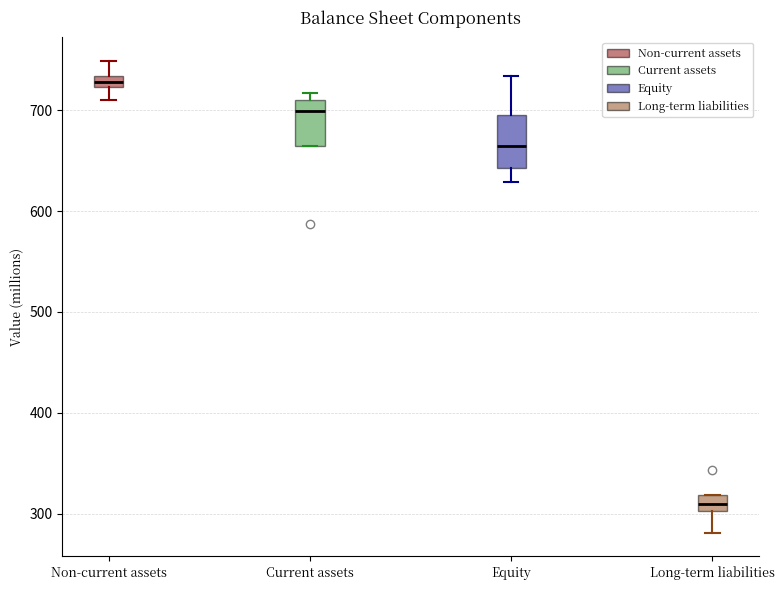

Which box's median line is the lowest?

Long-term liabilities